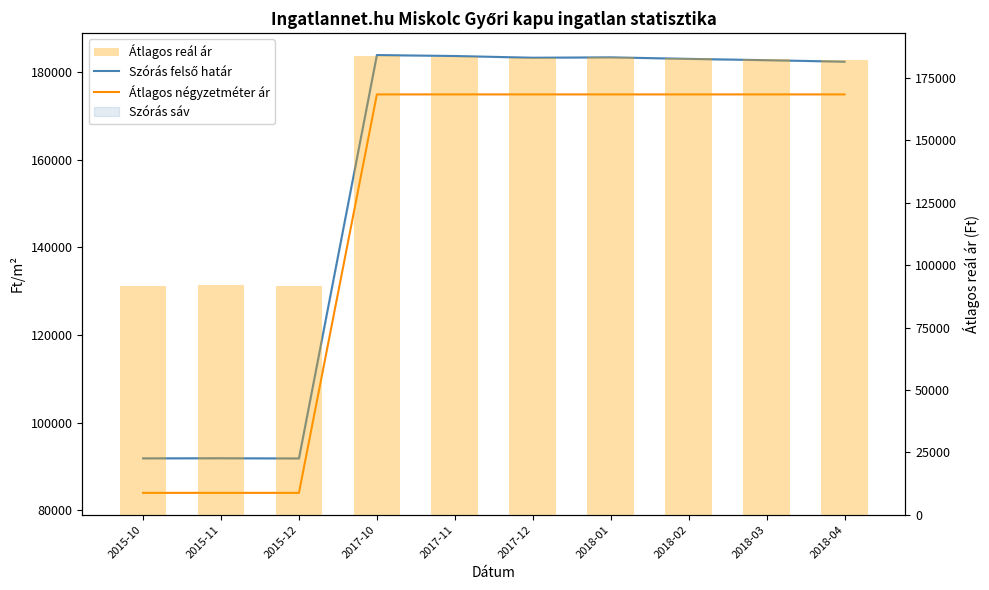

How many distinct data groups are displayed?

3